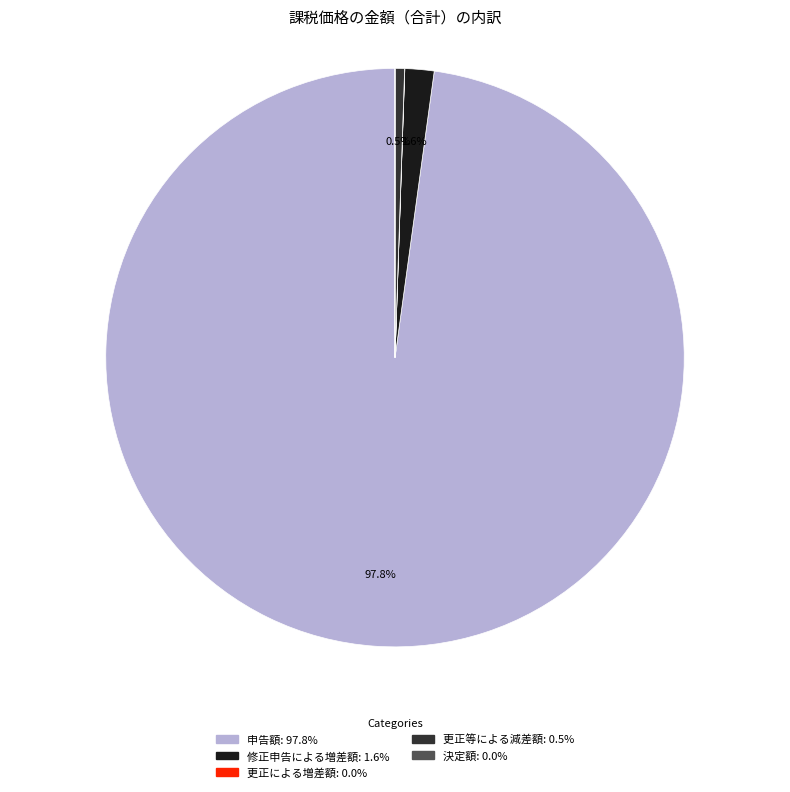

Is there any slice that represents more than half of the pie?

Yes